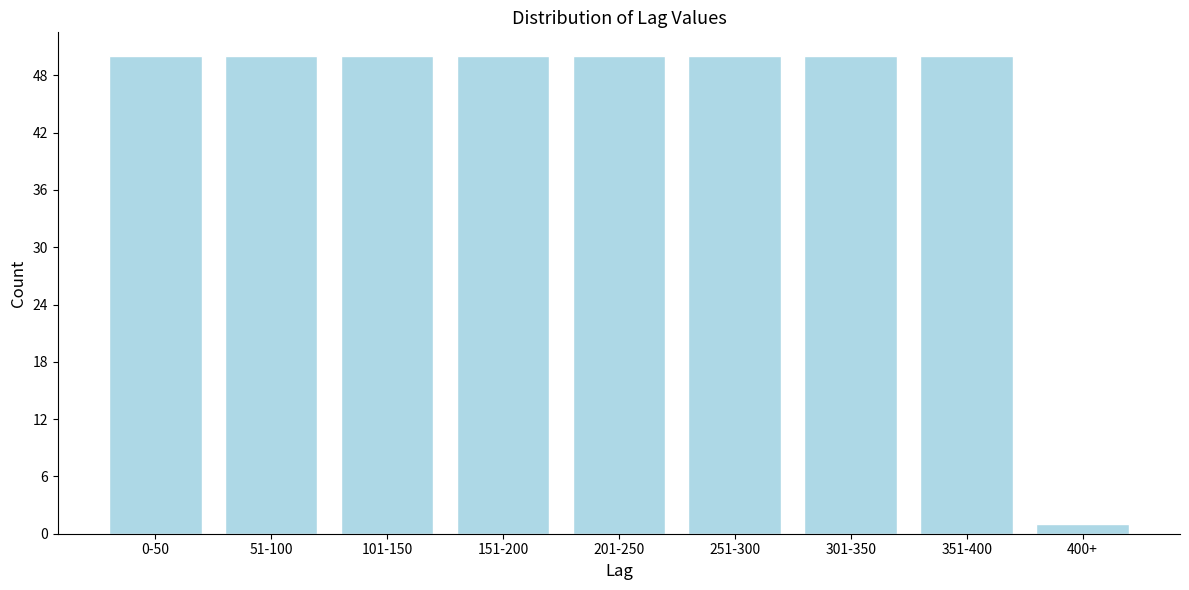

Reading left to right, what are all the values shown in this chart?

50	50	50	50	50	50	50	50	1